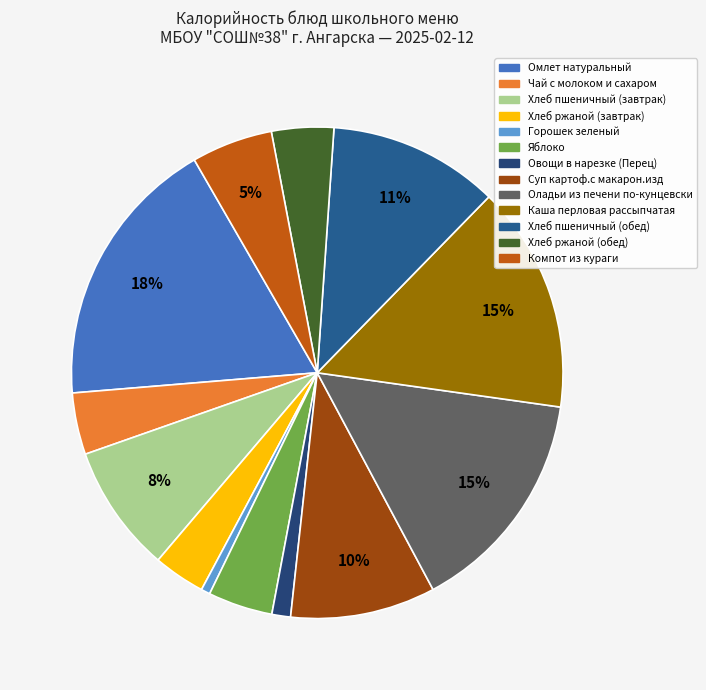

What percentage is the Оладьи из печени по-кунцевски slice, to the nearest percent?

15%